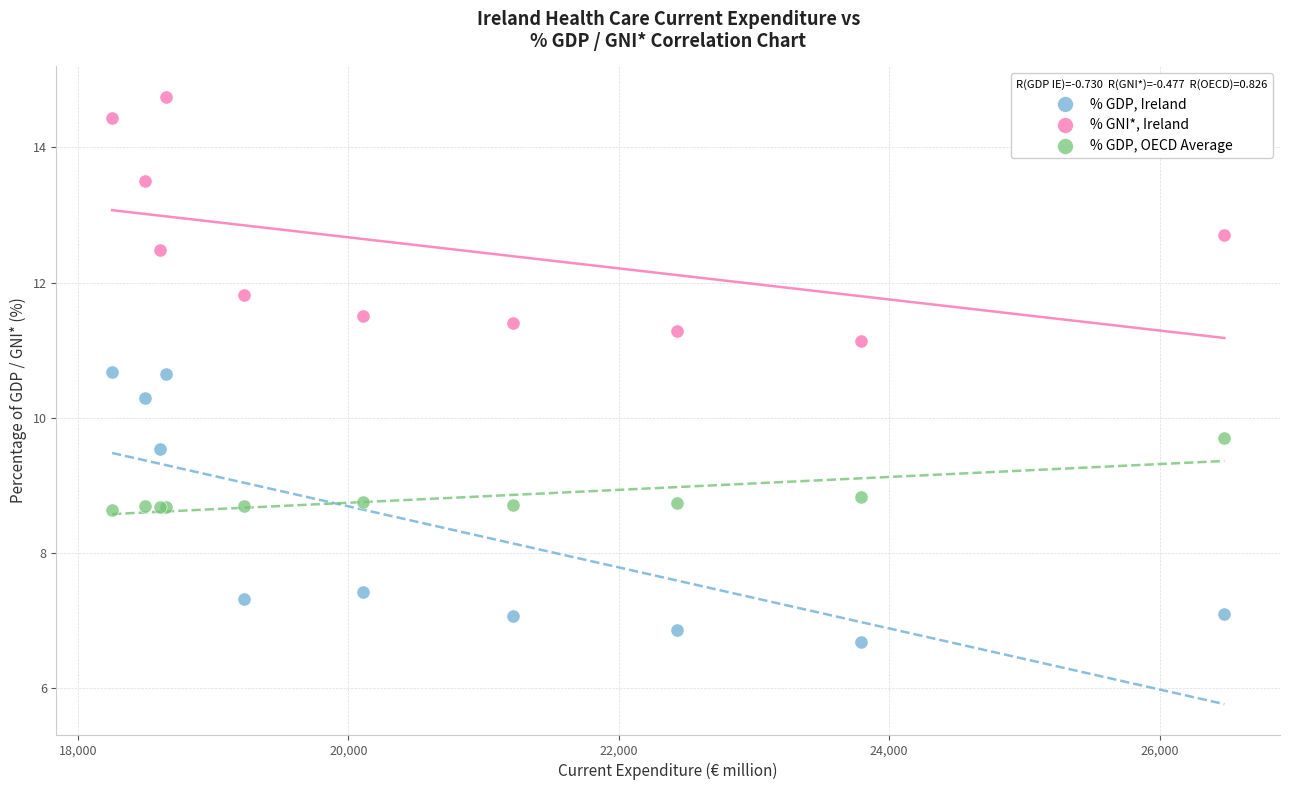

Which series has the largest Y range (max minus min)?

% GDP, Ireland